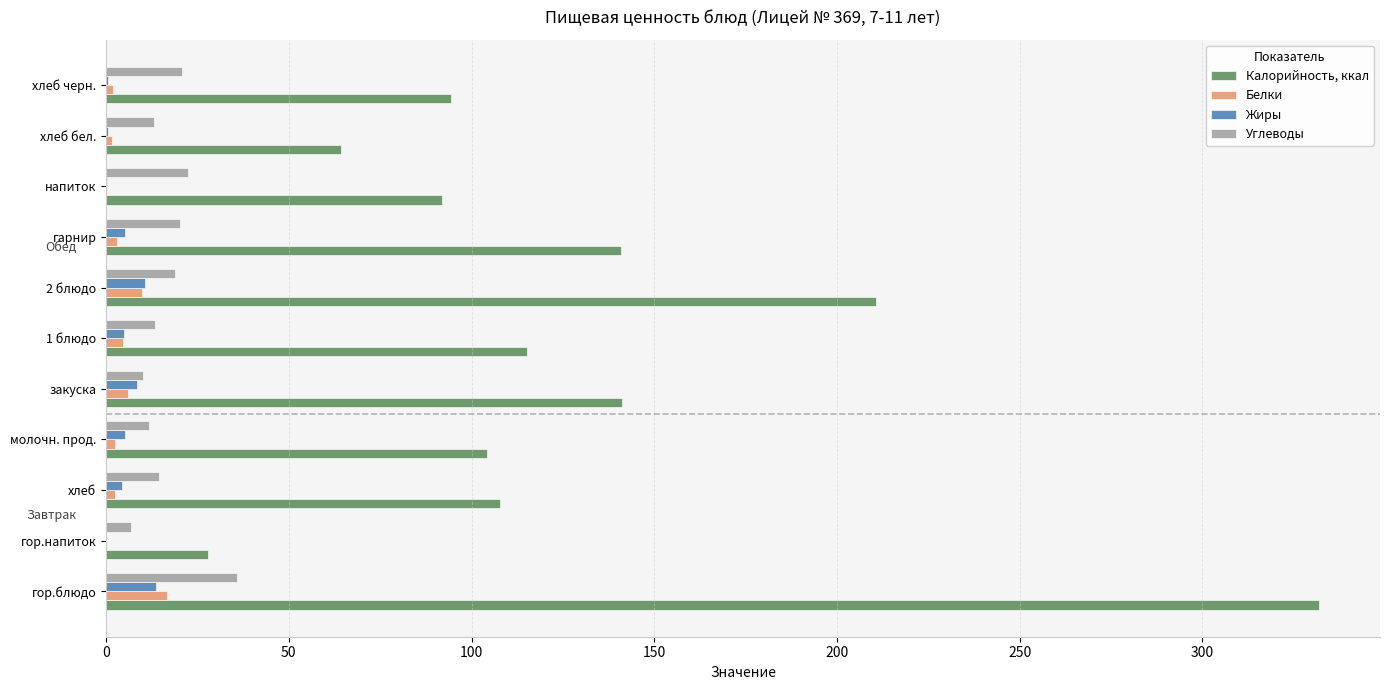

The value of Калорийность, ккал at 2 блюдо is 298.9. True or false?

False